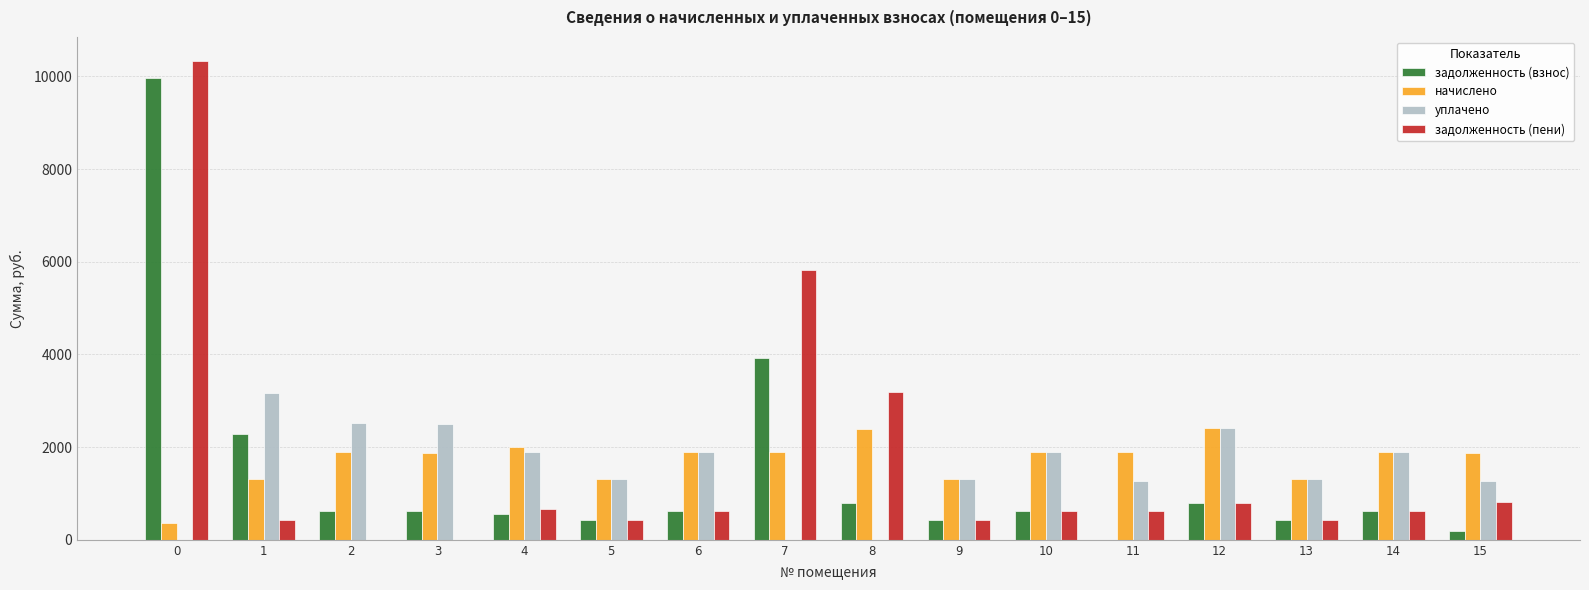

Which series changed the most between 0 and 12?

задолженность (пени)